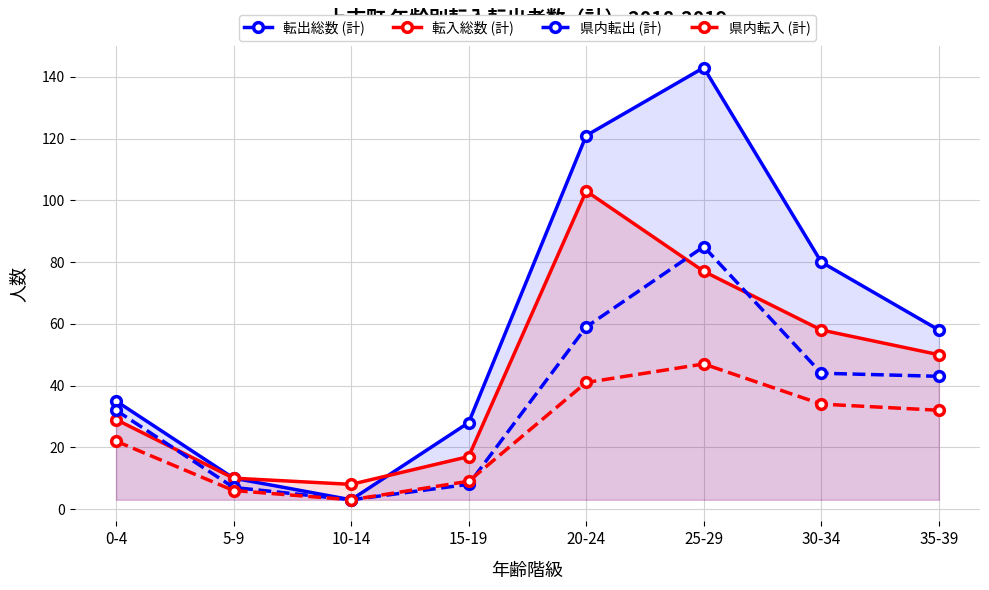

True or false: 県内転出 (計) and 転出総数 (計) cross at least once.

False